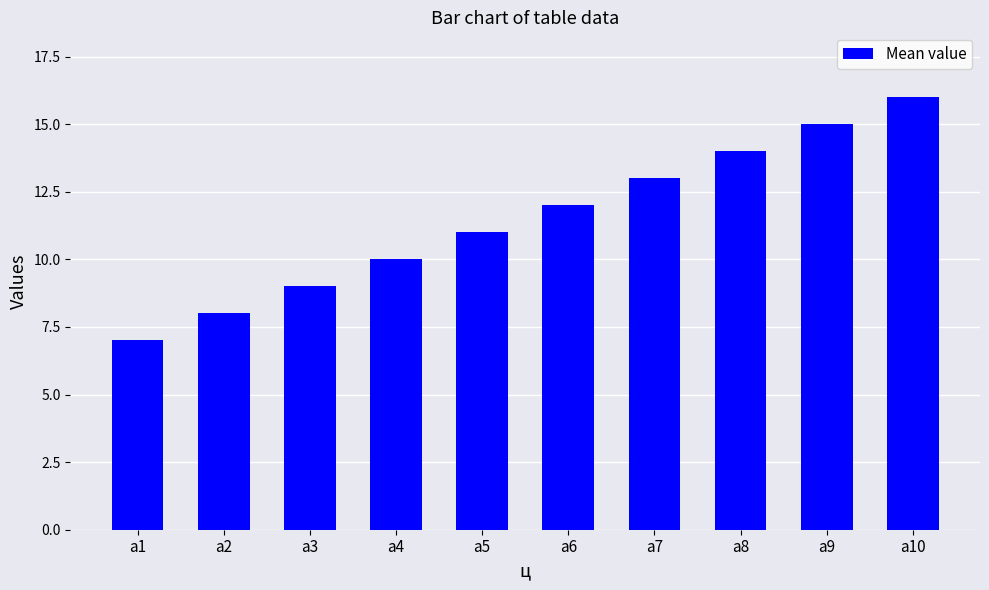

Are the bars grouped side by side (vs. stacked)?

No